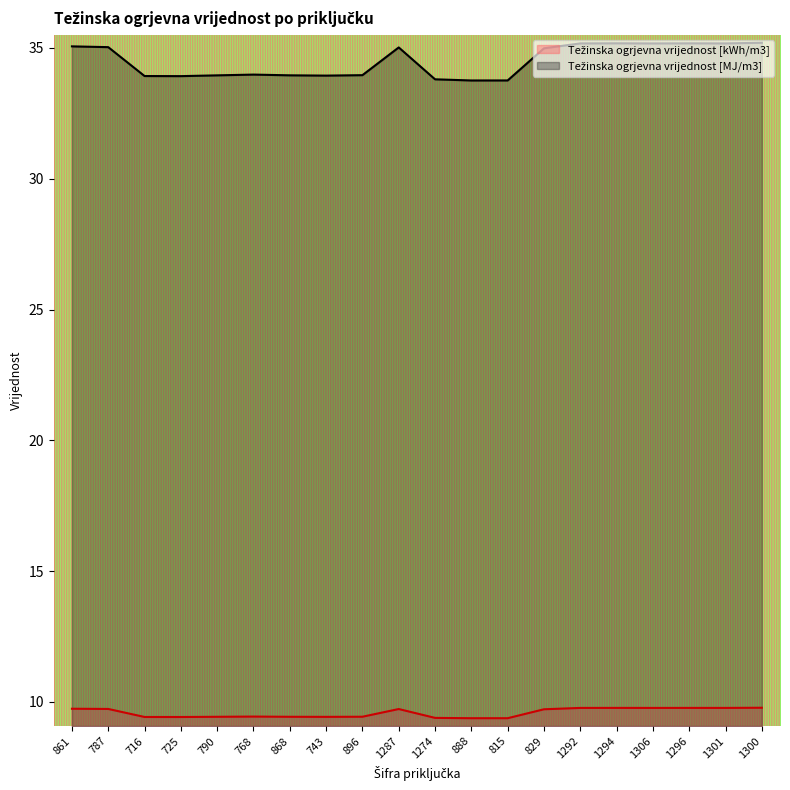

Where is Težinska ogrjevna vrijednost [MJ/m3] nearest to the value 34?

768